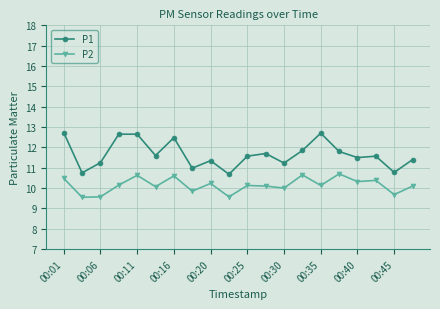

True or false: P1 and P2 intersect in this chart.

False